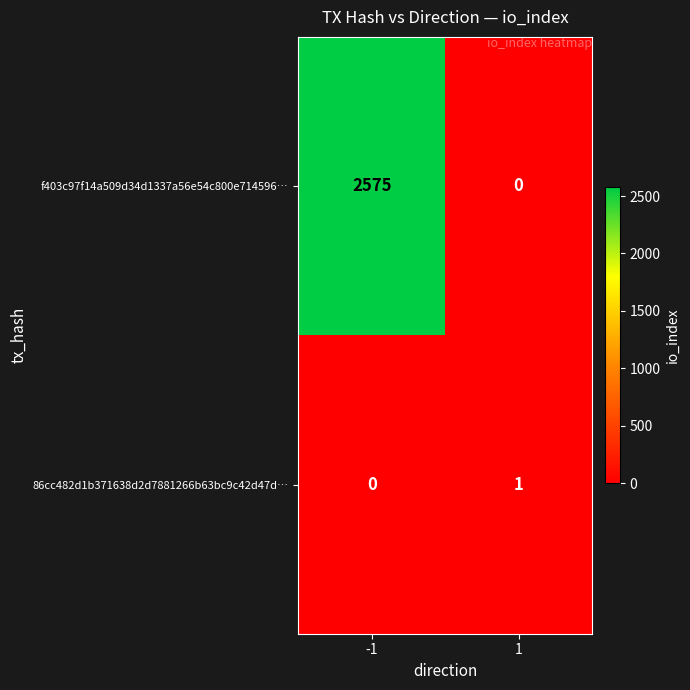

Rank the series at -1 from lowest to highest value.

86cc482d1b371638d2d7881266b63bc9c42d47d…, f403c97f14a509d34d1337a56e54c800e714596…